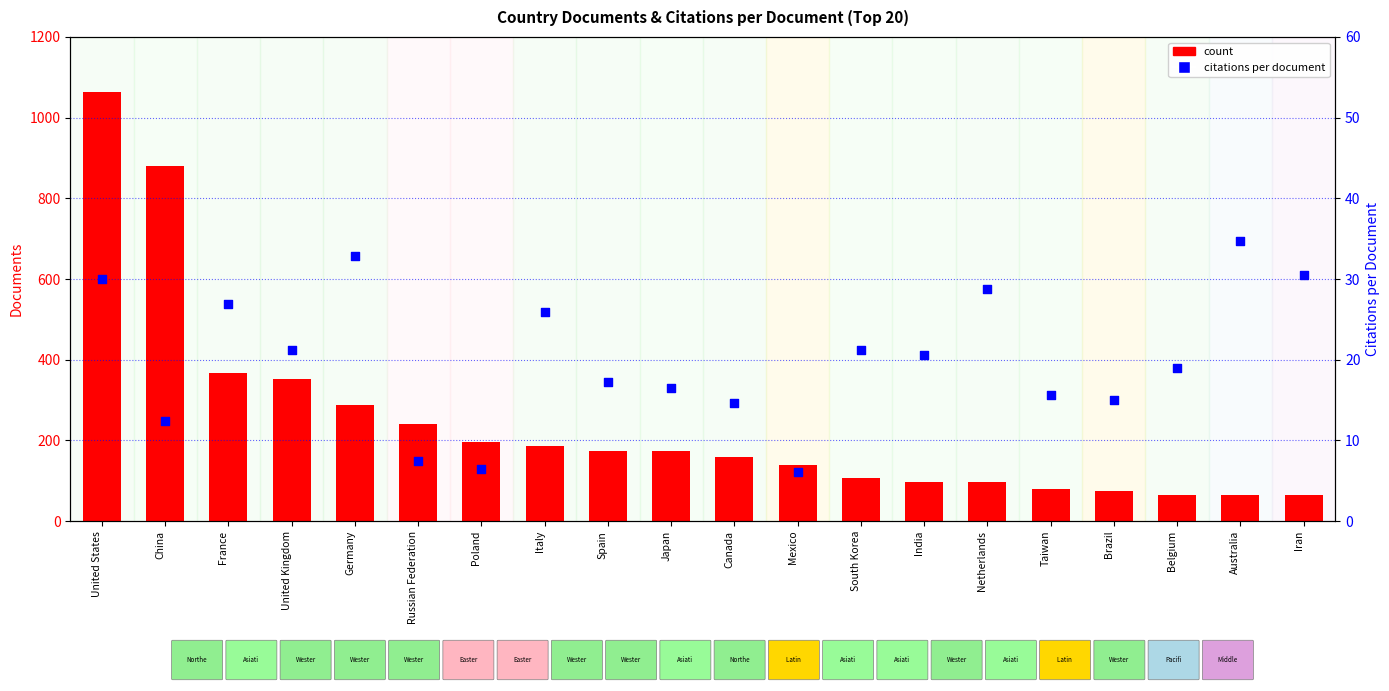

Which series reaches the minimum Y coordinate?

citations per document